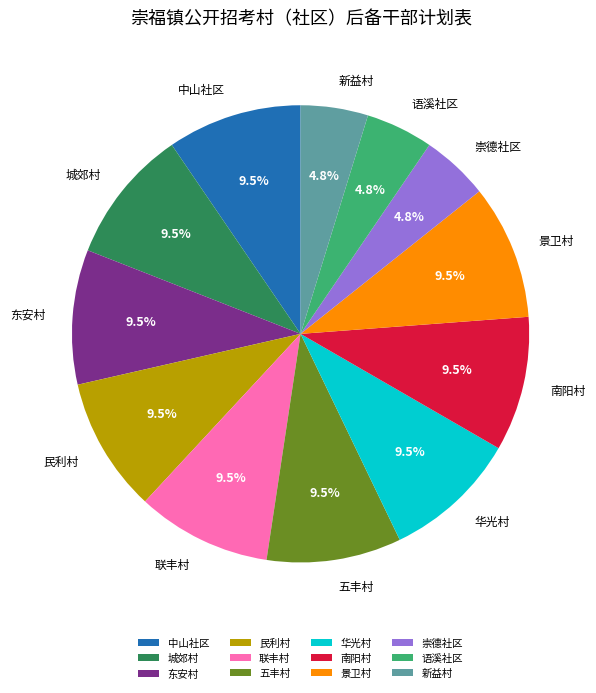

What portion of the pie excludes 新益村?

95.2%